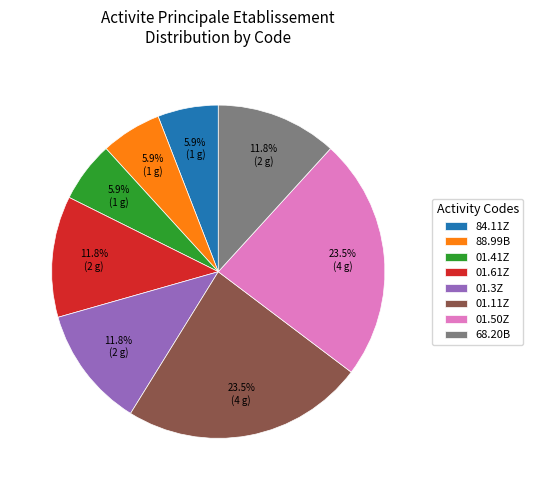

Is 01.61Z the majority of the pie?

No